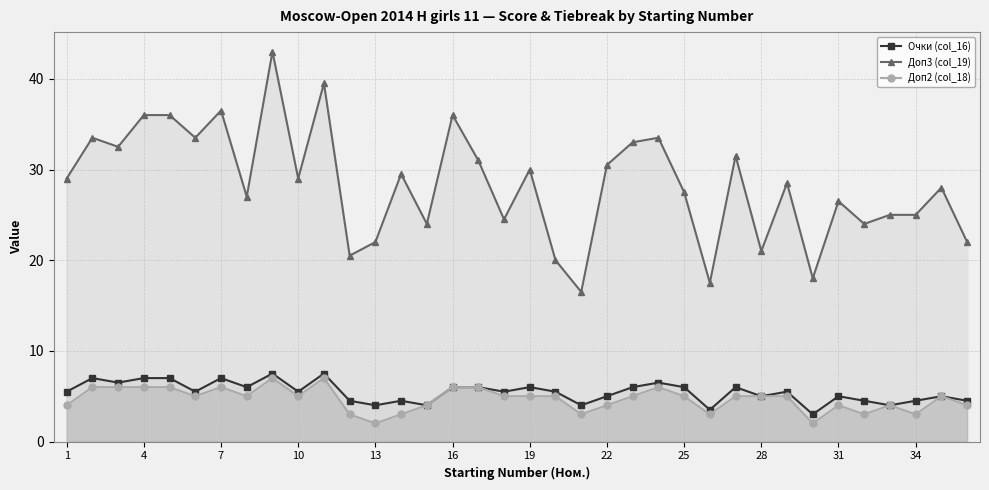

What is the difference between the maximum and second lowest values in the Очки (col_16) series?

4.0